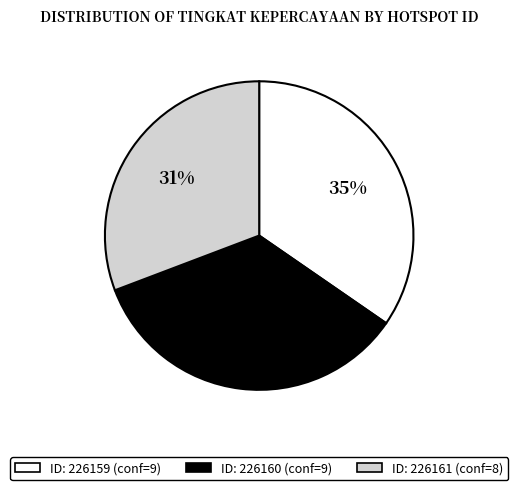

Is there any slice that represents more than half of the pie?

No